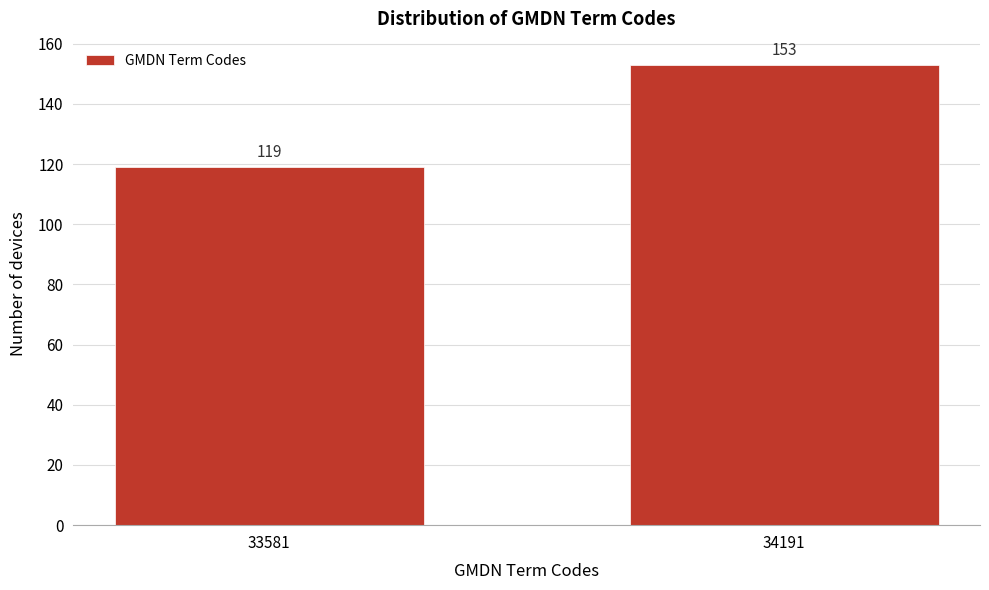

Reading right to left, extract all data points from this chart.

153	119